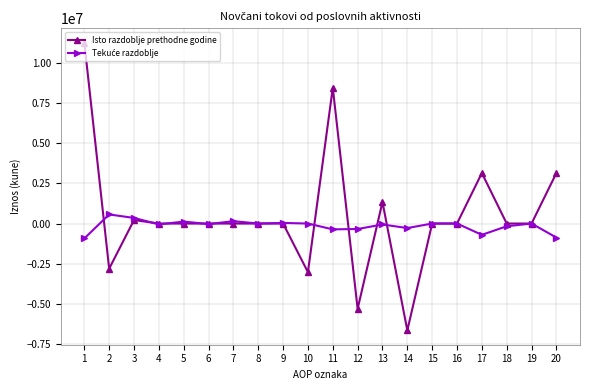

Which label corresponds to the smallest value in the chart?

14